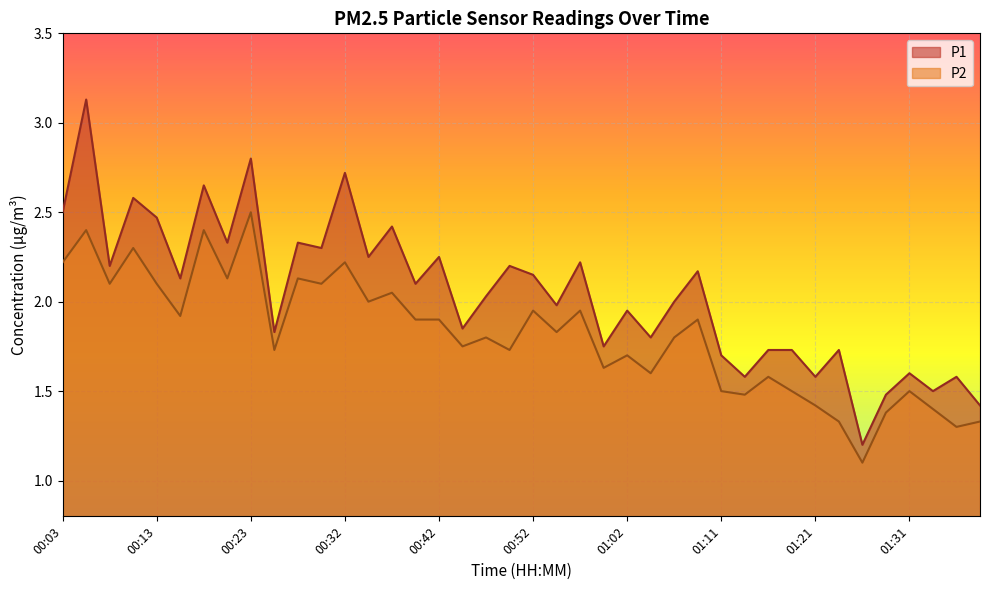

Rank the series by their average value, from lowest to highest.

P2, P1